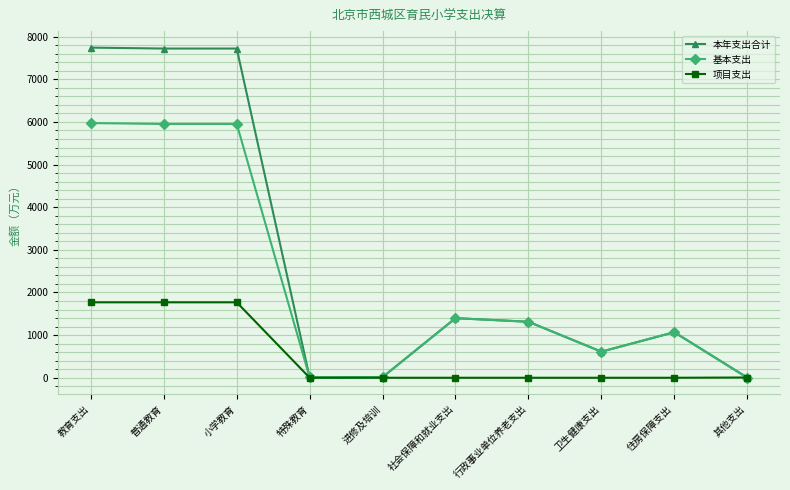

What is the label of the 4th point from the right?

行政事业单位养老支出